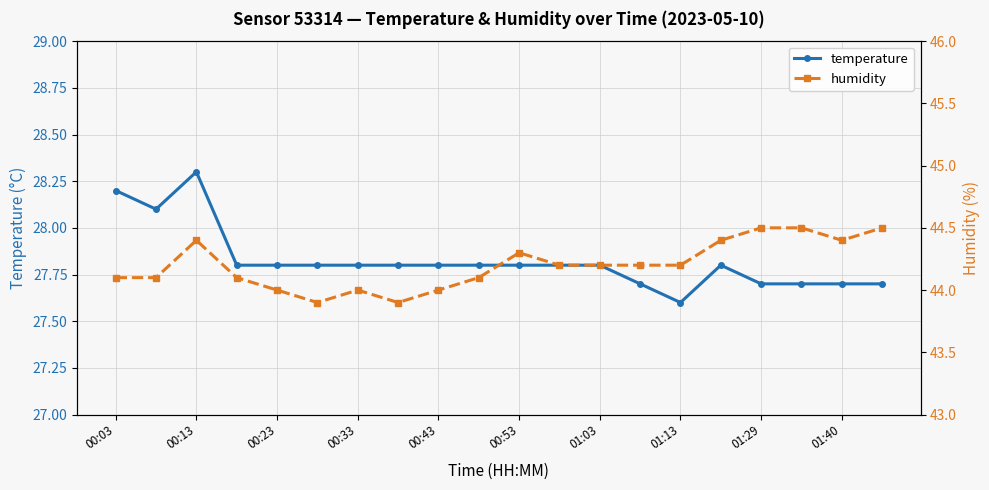

In temperature, how many points are higher than both neighbors (excluding endpoints)?

2